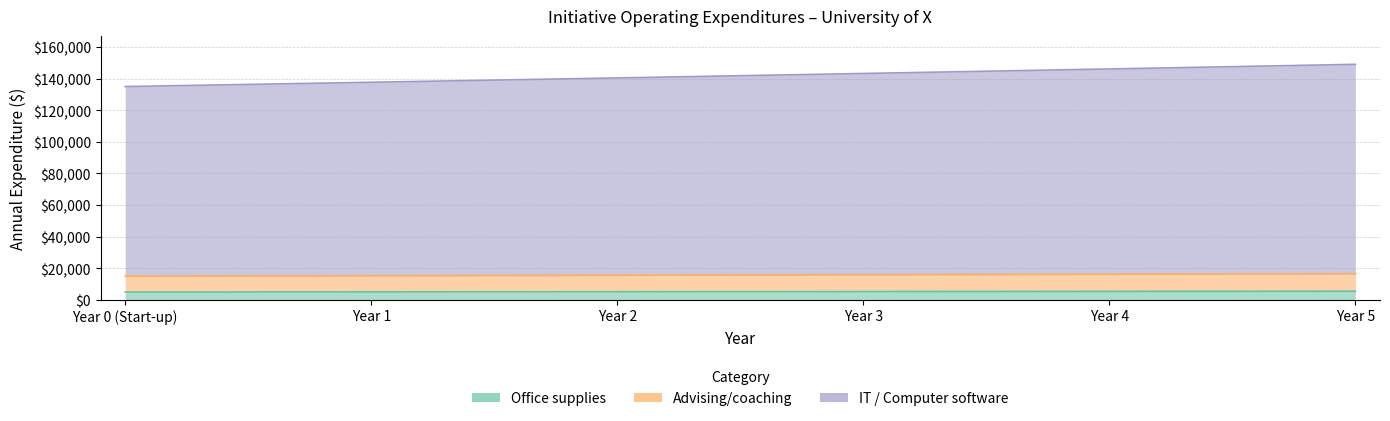

What is the difference between the maximum and minimum values in the Office supplies series?

520.4